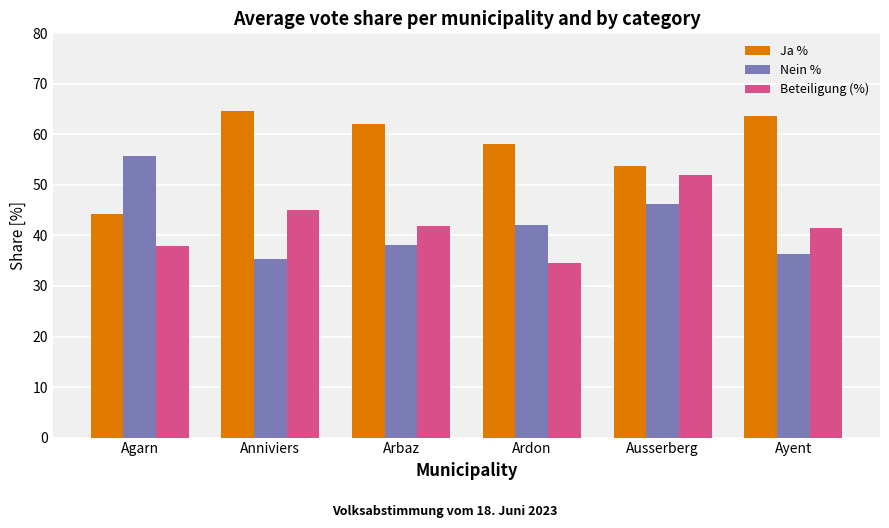

What is the lowest value of the Nein % series?

35.4